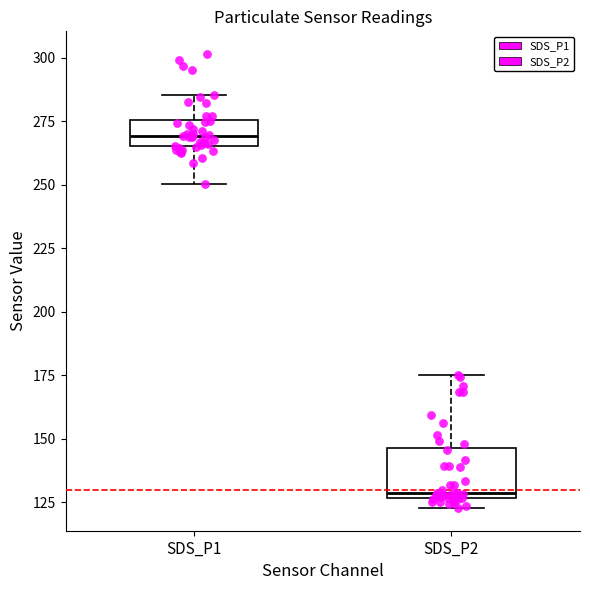

Comparing the boxes themselves (not the whiskers), which one is the tallest?

SDS_P2